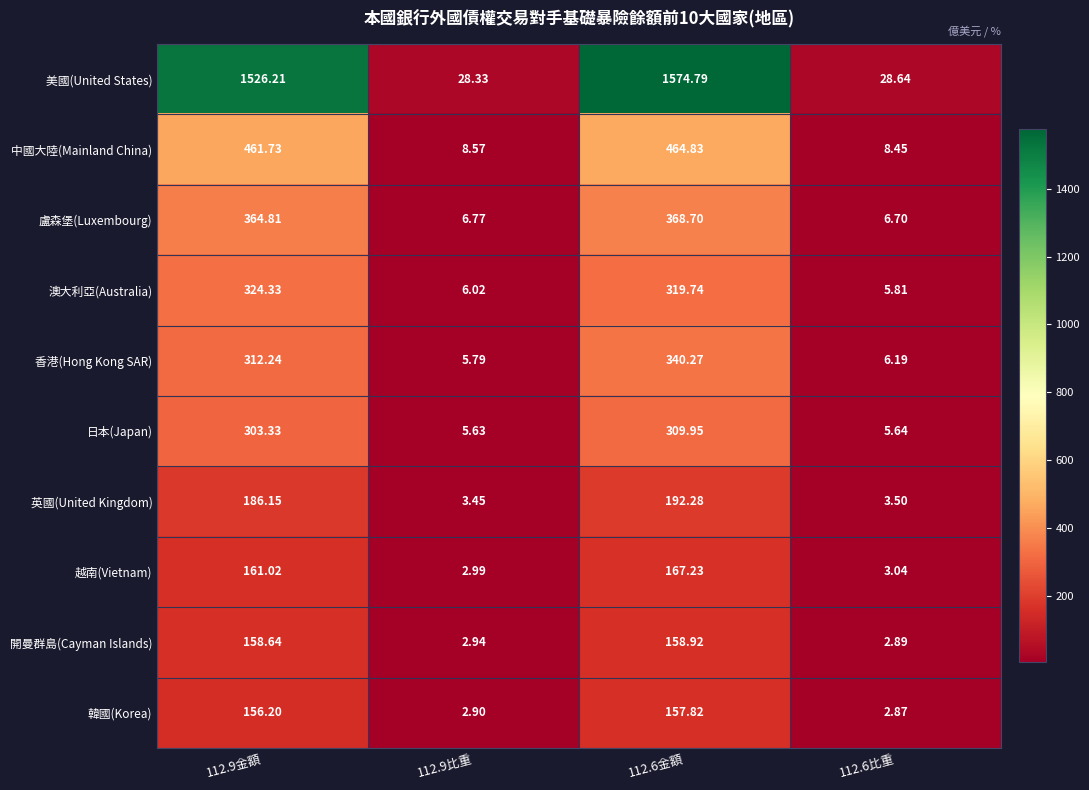

Is the value of 英國(United Kingdom) at 112.9金額 greater than the value of 日本(Japan) at 112.6金額?

No